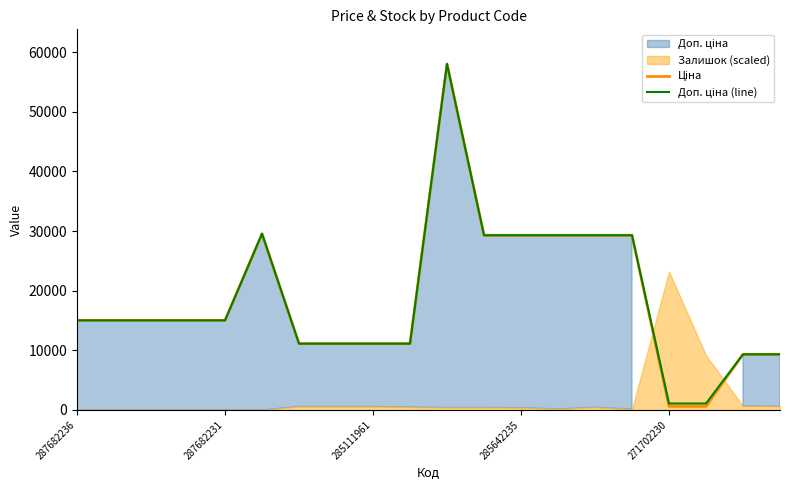

Where does the Ціна series first go above 15019?

287682236